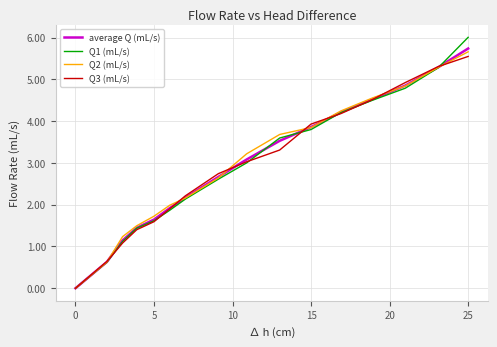

What is the highest value of the Q1 (mL/s) series?

6.0